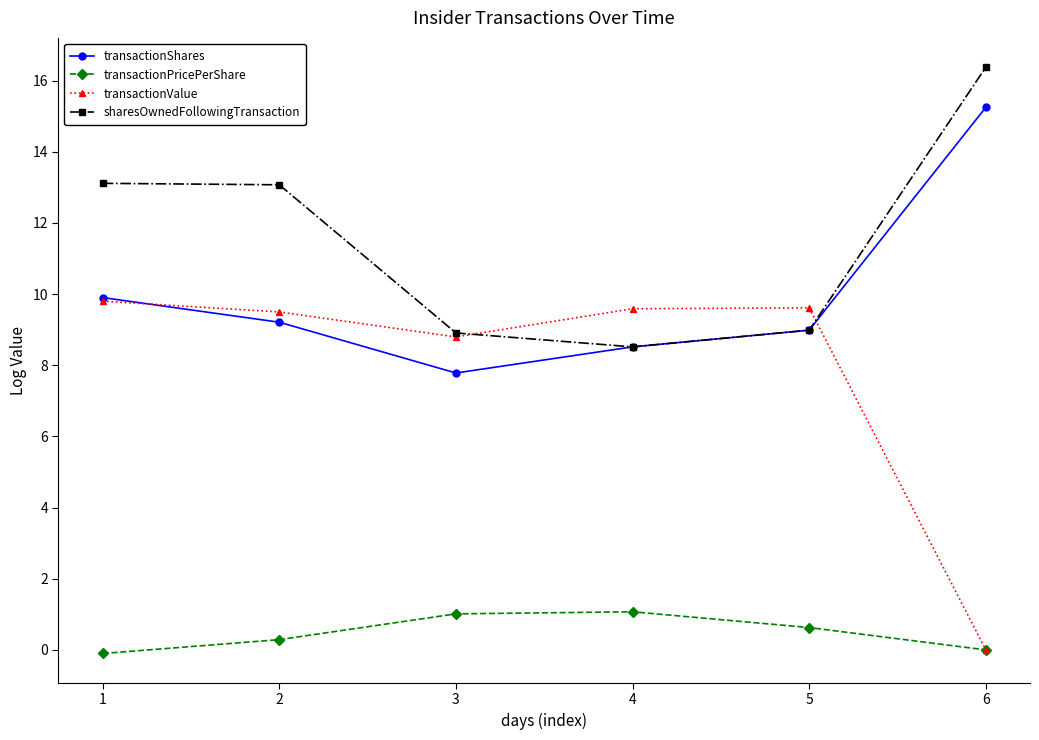

True or false: transactionValue has more than 1 points higher than both neighbors.

False